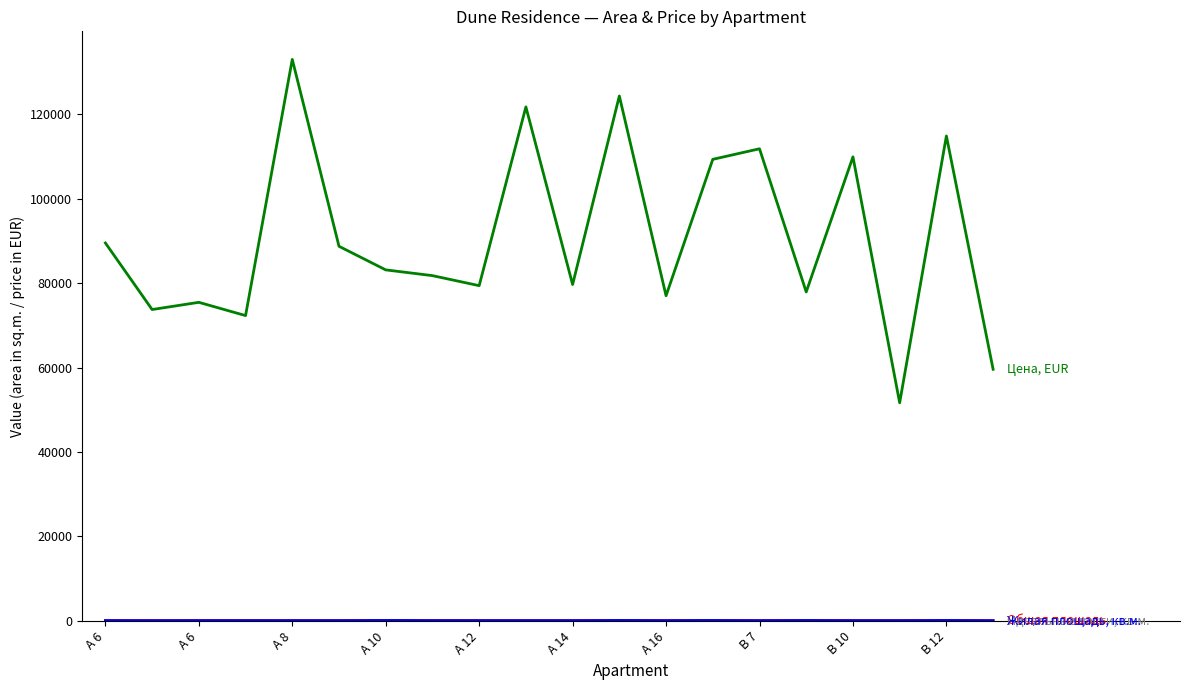

What is the greatest value displayed?

132975.0